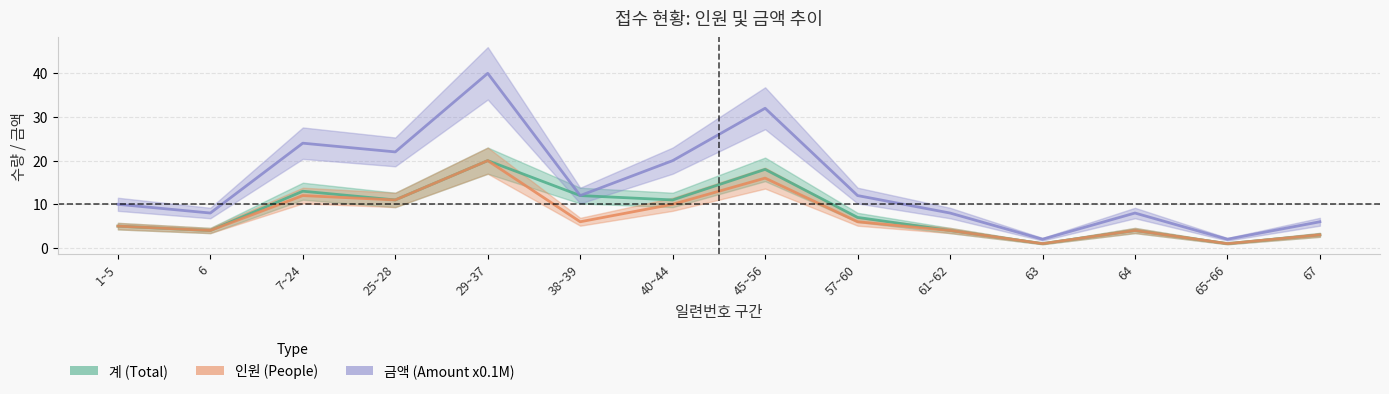

Where is the first local minimum for 계 (Total)?

6